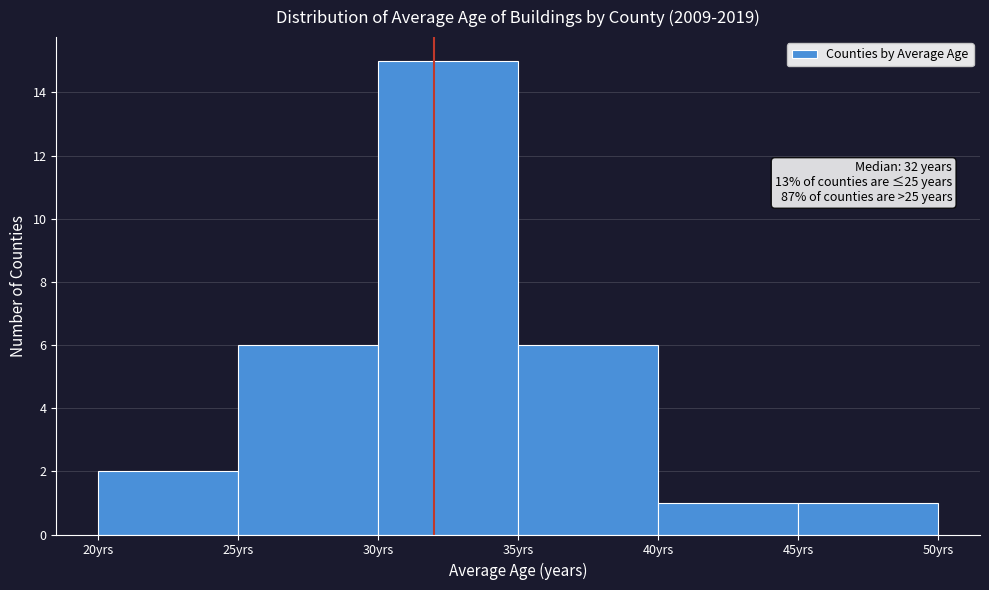

Over which range of the x-axis is the bar tallest?

30 to 35